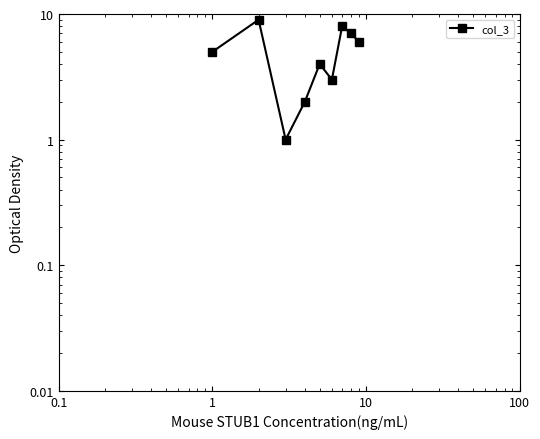

How many lines are shown in the chart?

1